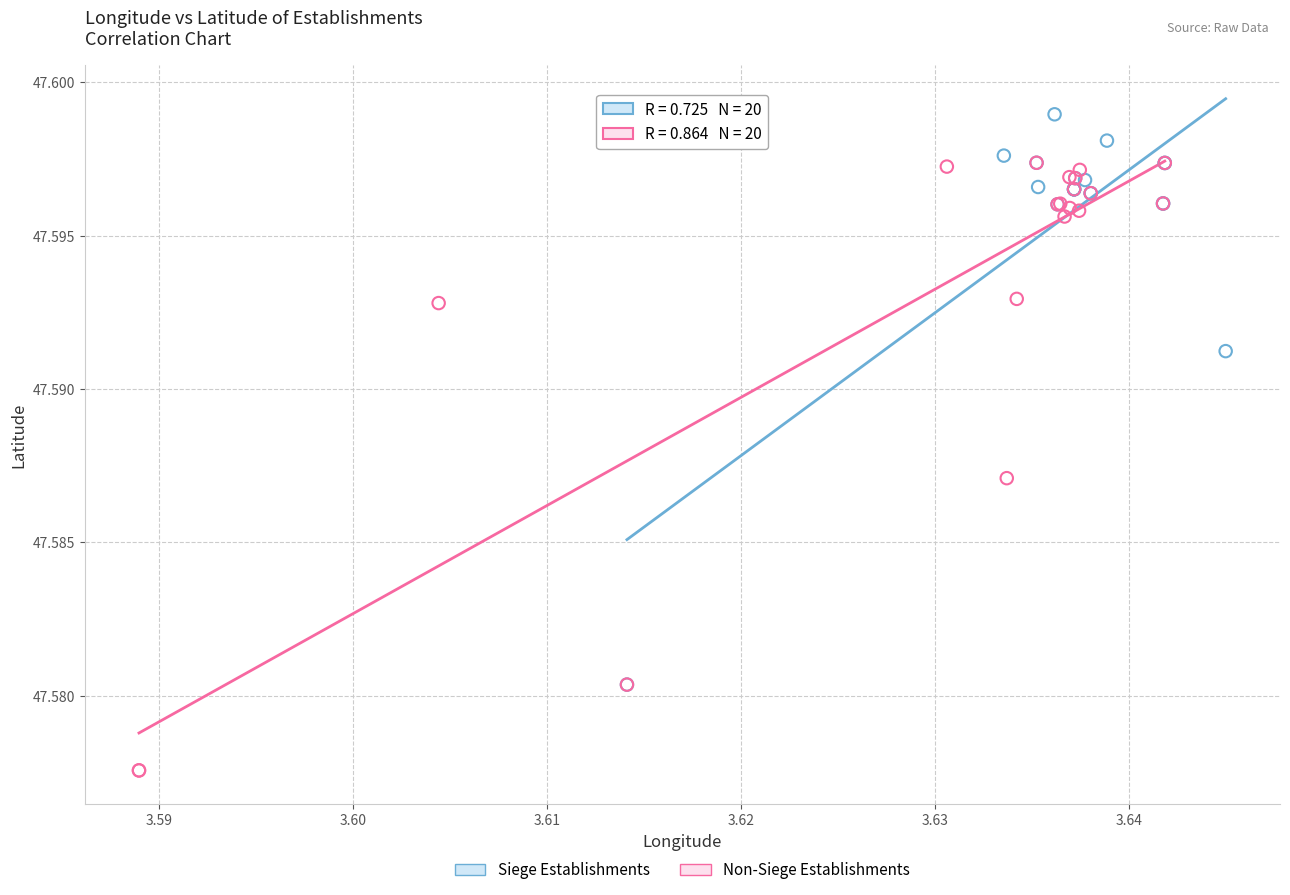

Which series reaches the minimum Y coordinate?

Non-Siege Establishments